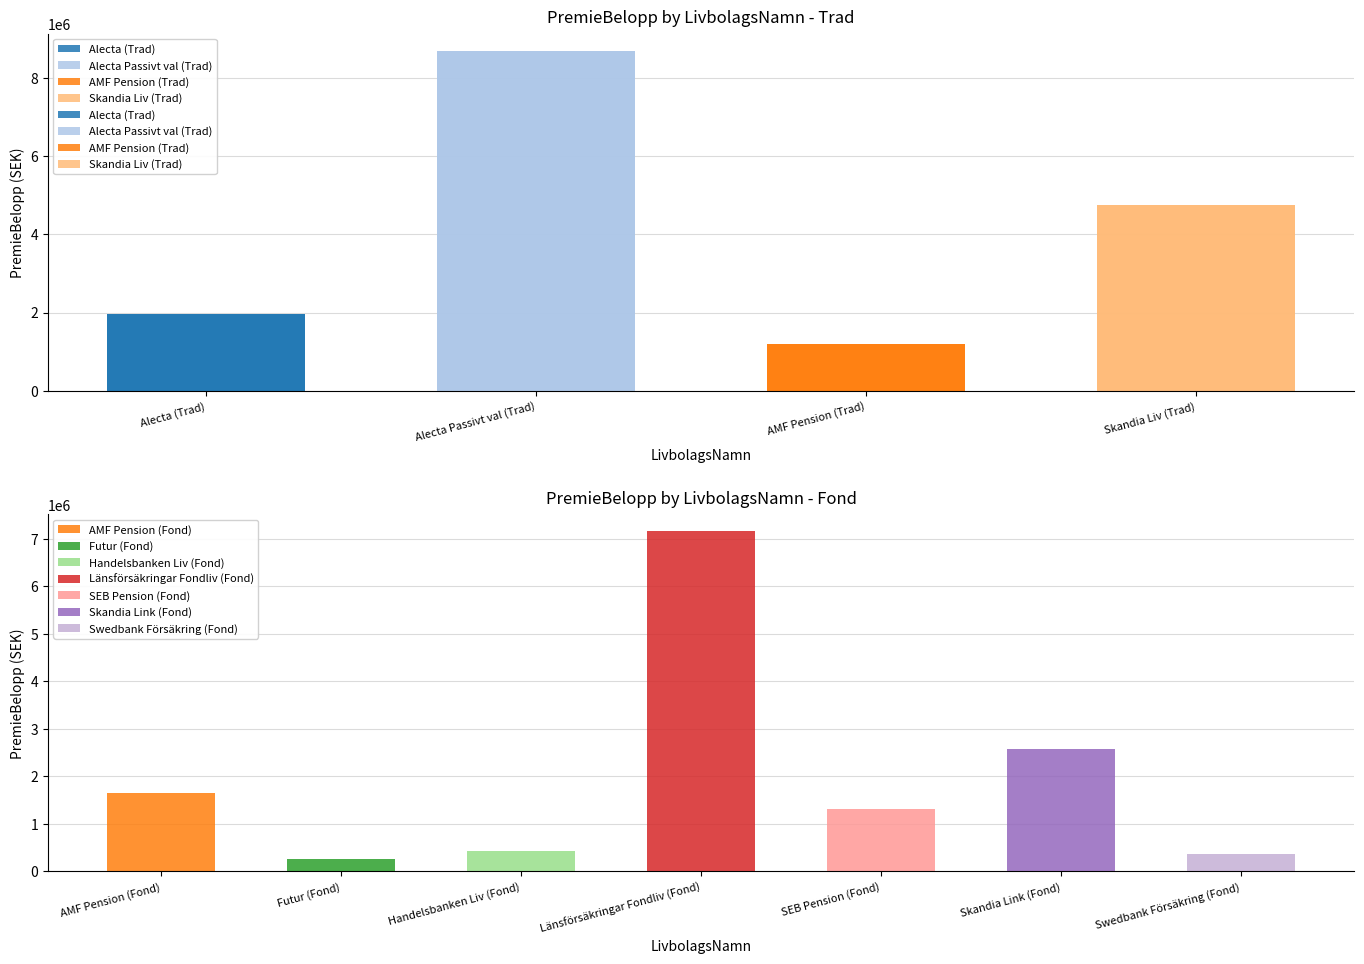

What is the approximate value at Alecta (Trad), to the nearest 100?

1970000